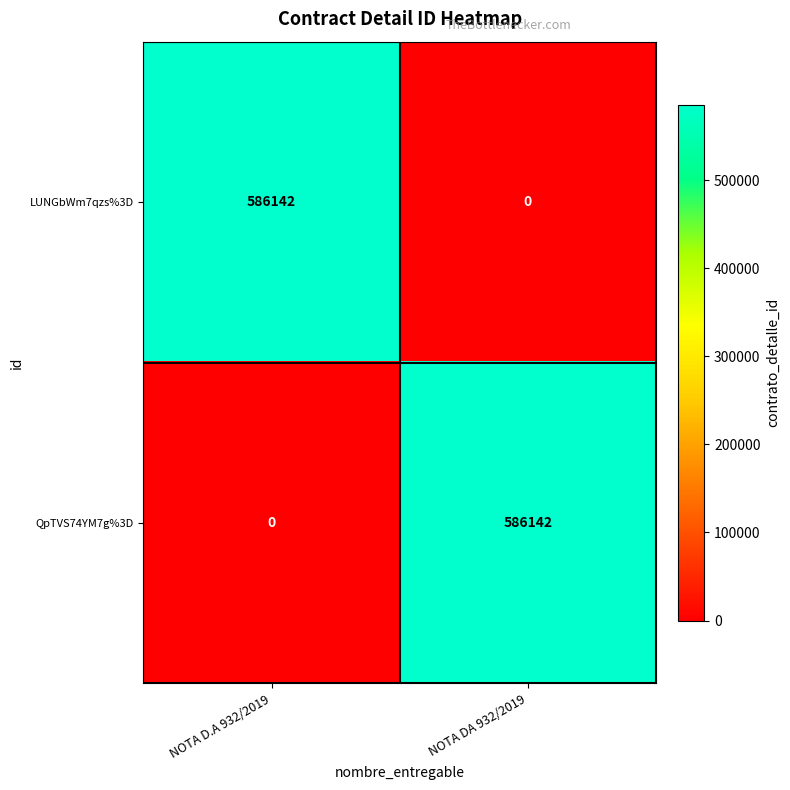

How many values in QpTVS74YM7g%3D are above zero?

1